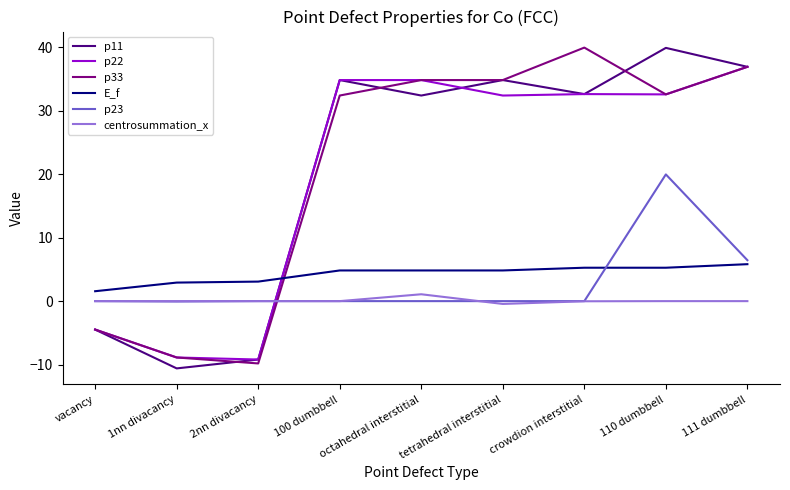

Where does the E_f series first go above 4?

100 dumbbell